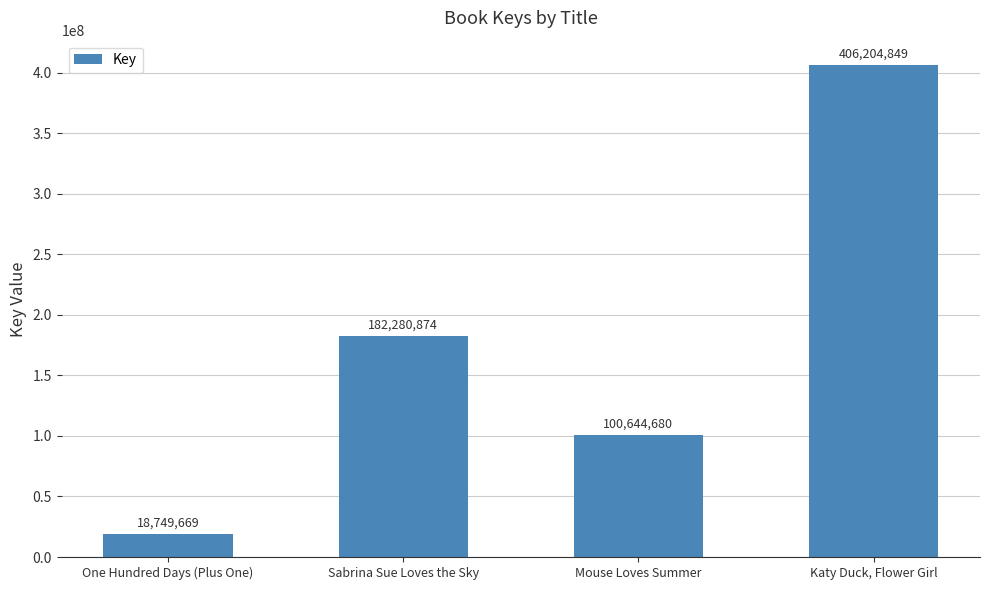

What is the label of the 1st bar from the left?

One Hundred Days (Plus One)